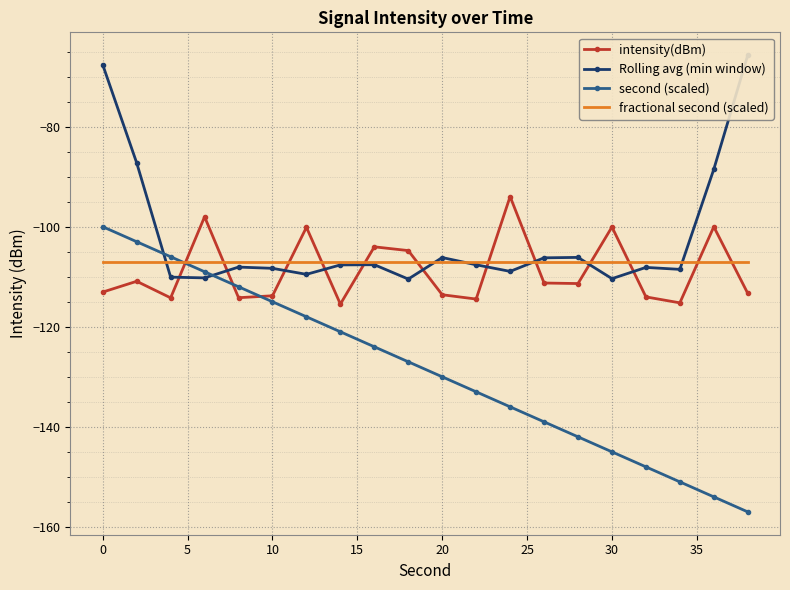

Is the value of intensity(dBm) at 35 greater than the value of second (scaled) at 5?

Yes